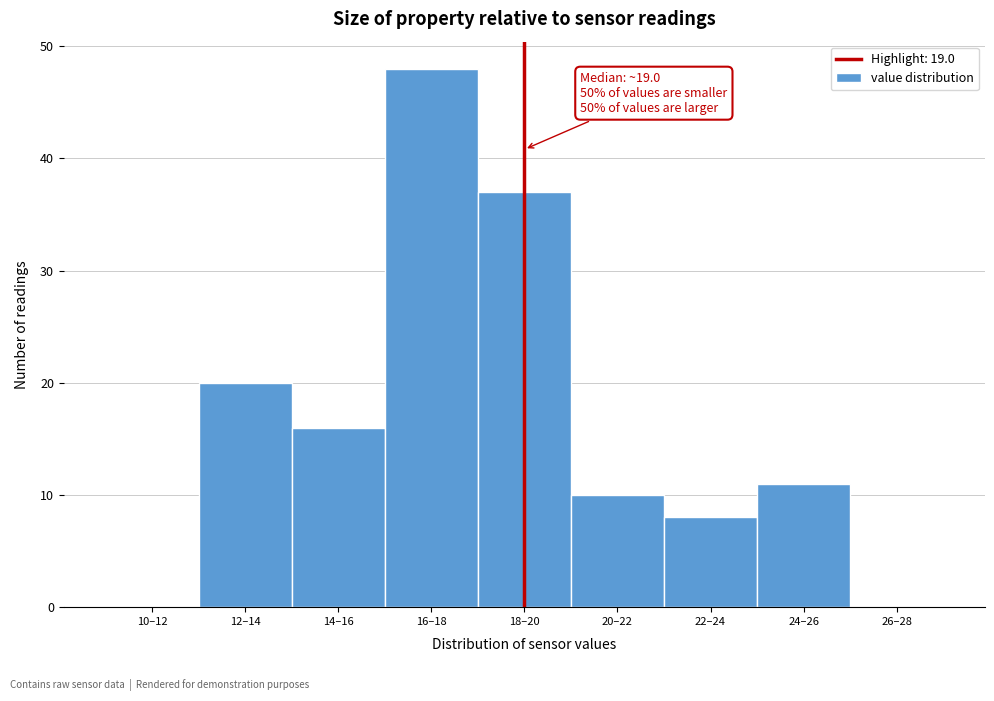

Reading left to right, what are all the values shown in this chart?

10–12=0	12–14=20	14–16=16	16–18=48	18–20=37	20–22=10	22–24=8	24–26=11	26–28=0